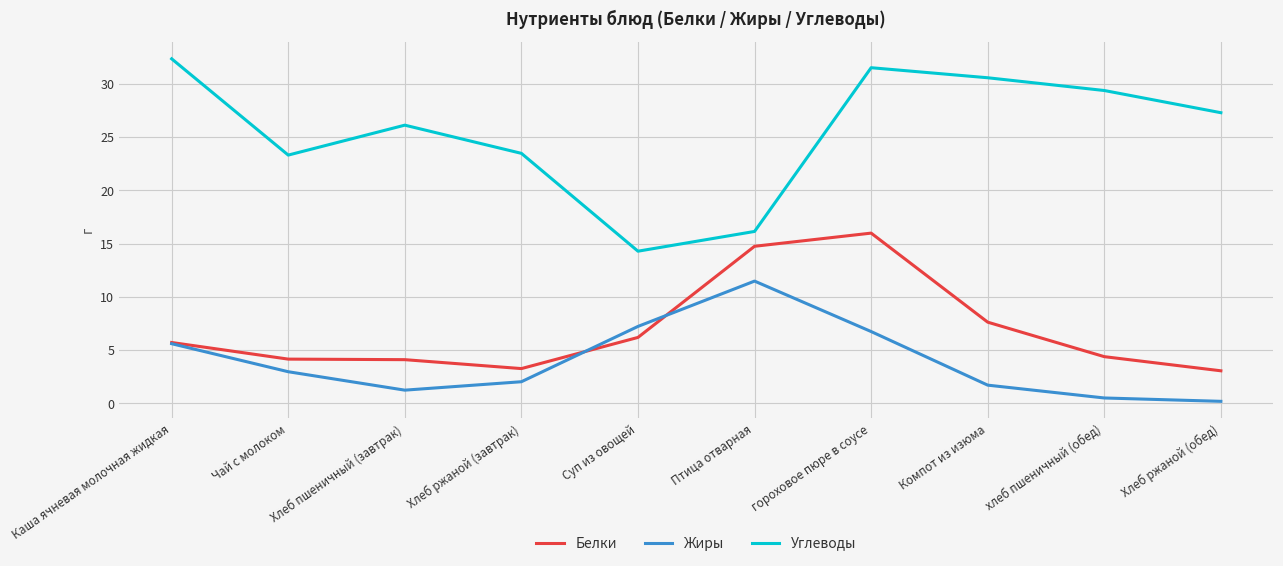

True or false: Углеводы has more than 1 interior local peaks.

True